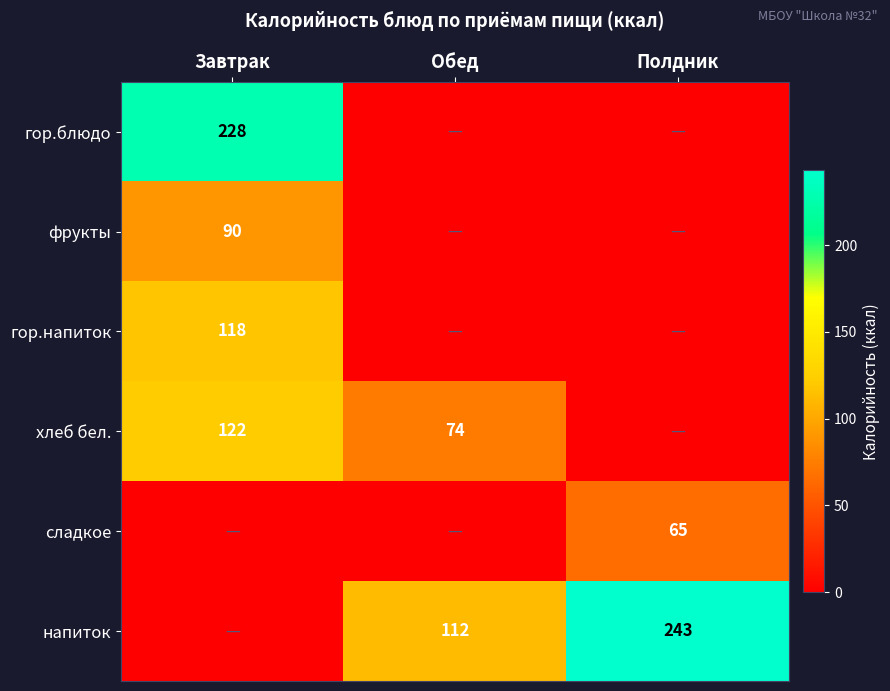

True or false: сладкое has a value of 41 at Полдник.

False